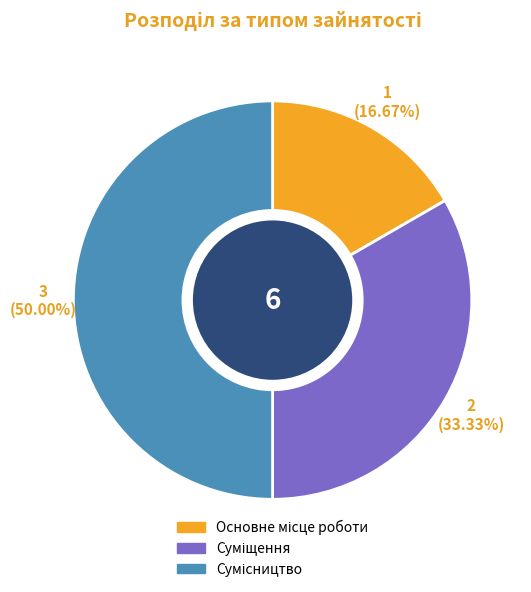

Count the number of slices in the pie.

3